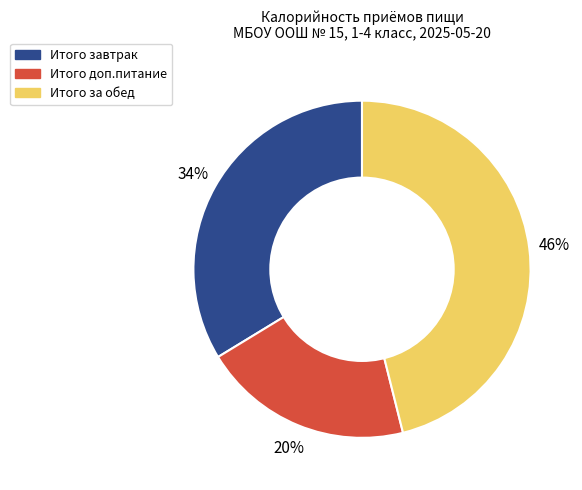

True or false: Итого завтрак accounts for 34% of the total.

True